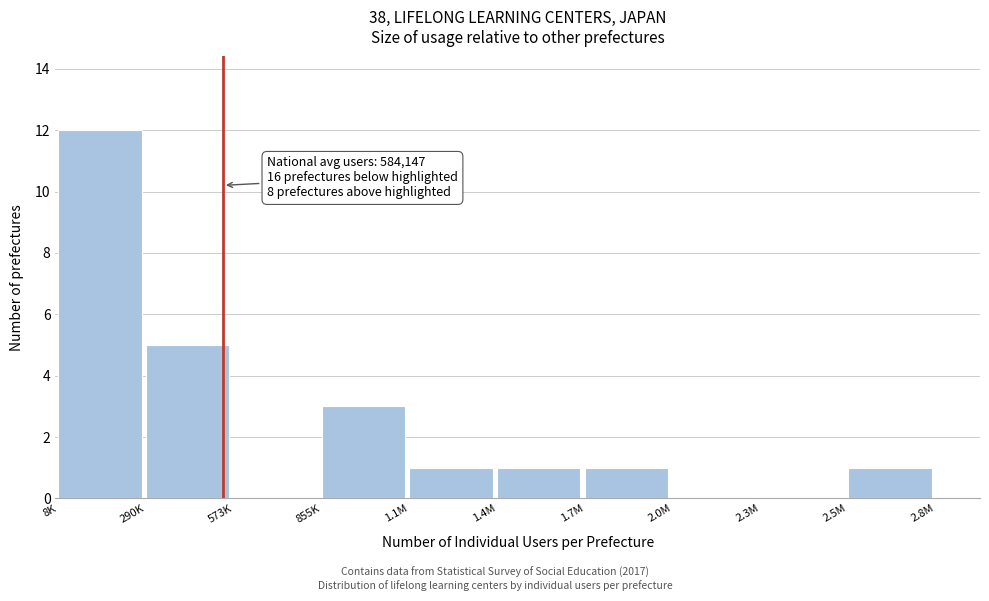

Reading left to right, what are all the values shown in this chart?

8K=12	290K=5	573K=0	855K=3	1.1M=1	1.4M=1	1.7M=1	2.0M=0	2.3M=0	2.5M=1